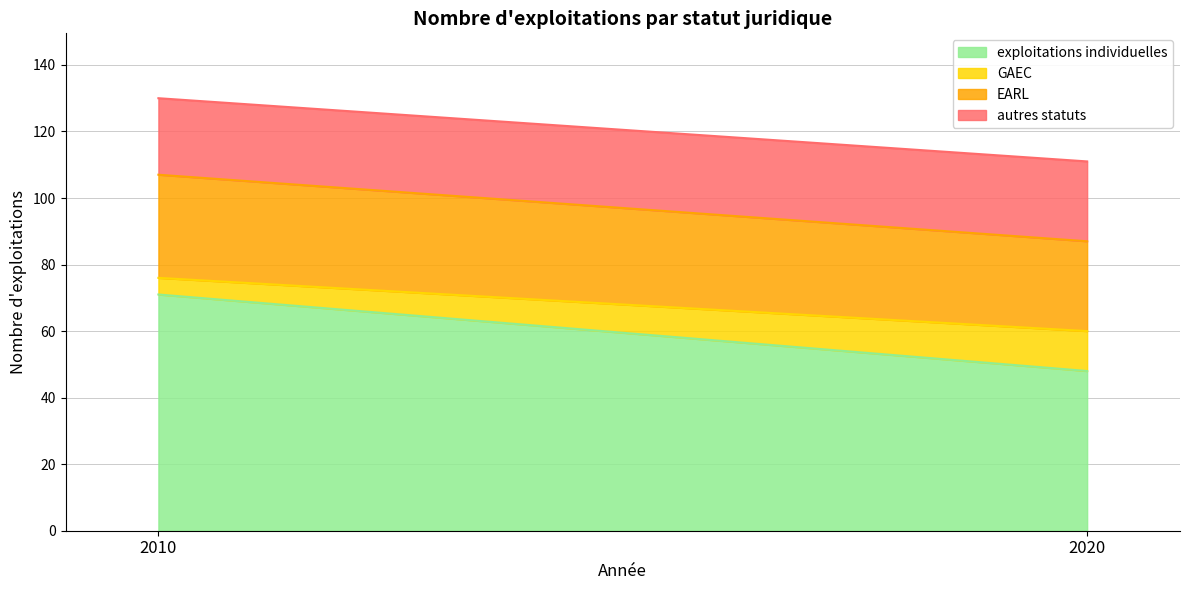

How many GAEC values are between 5 and 12?

2